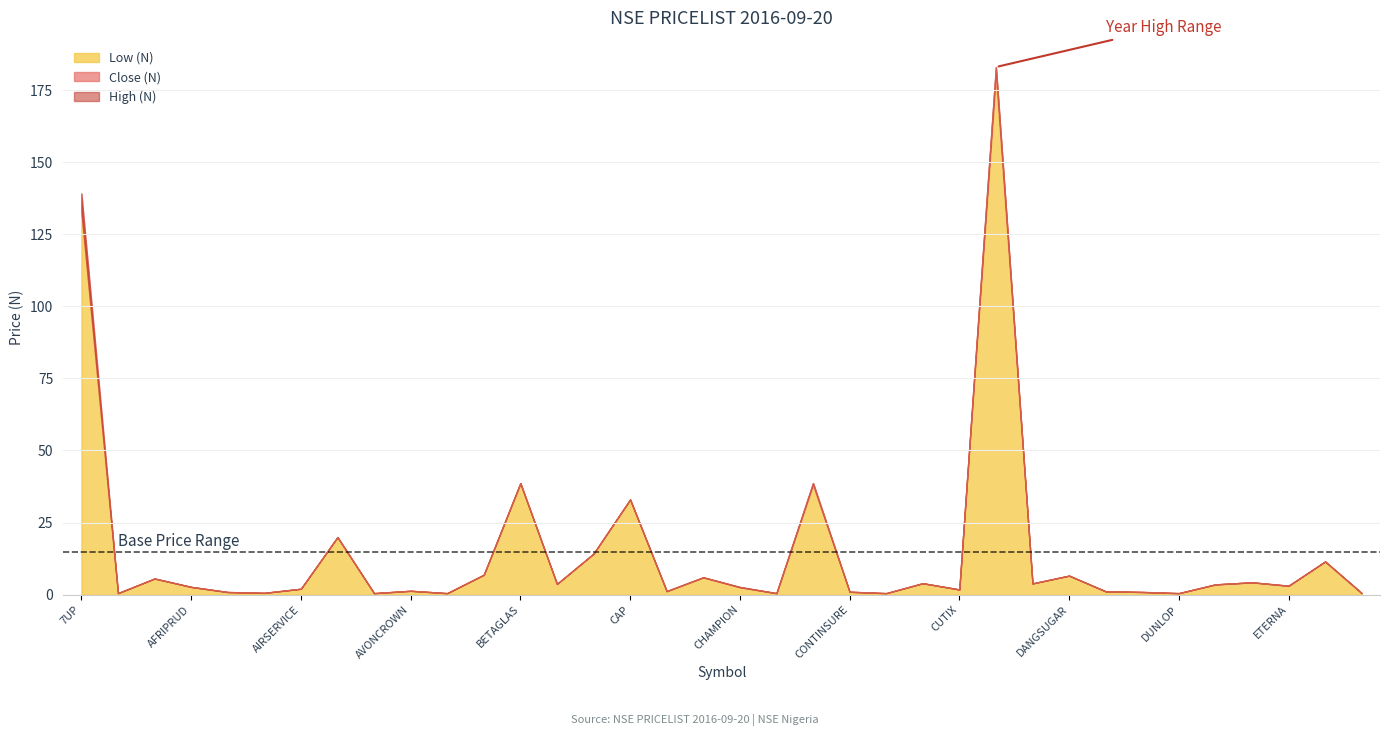

At which label does High (N) first exceed 3?

7UP